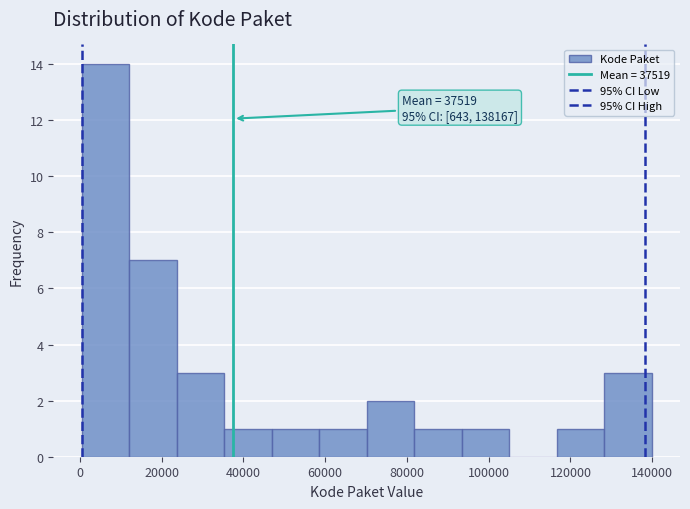

Over which range of the x-axis is the bar tallest?

0 to 12000